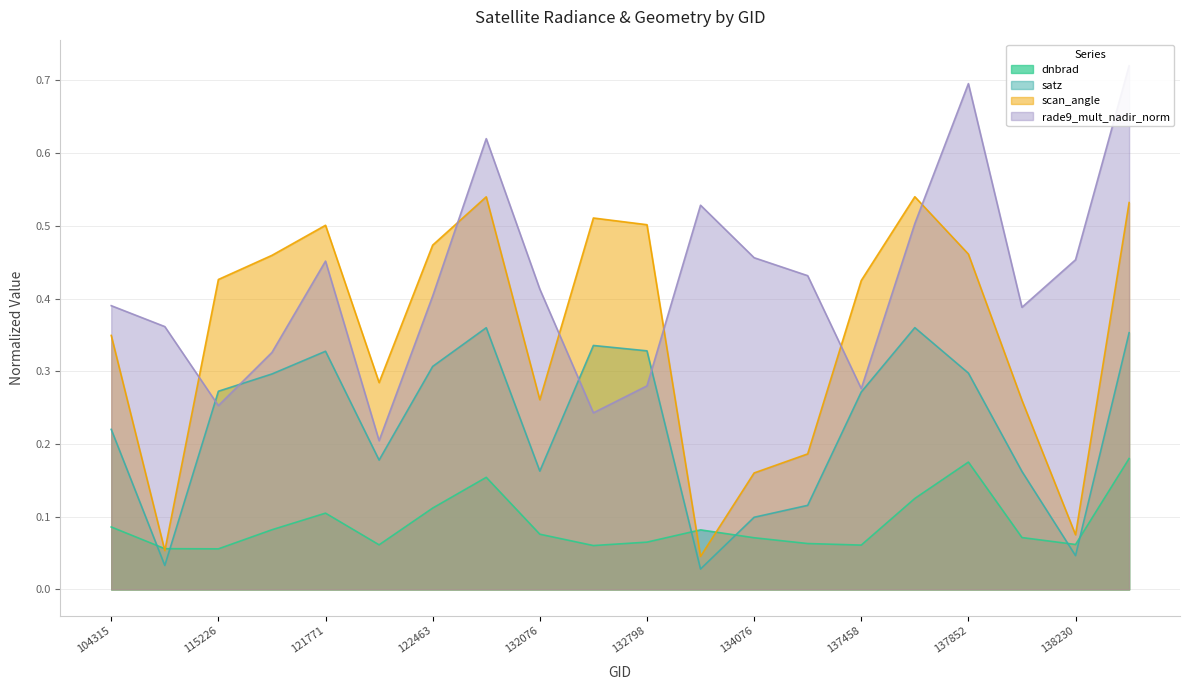

What is the label of the 8th point from the right?

134076